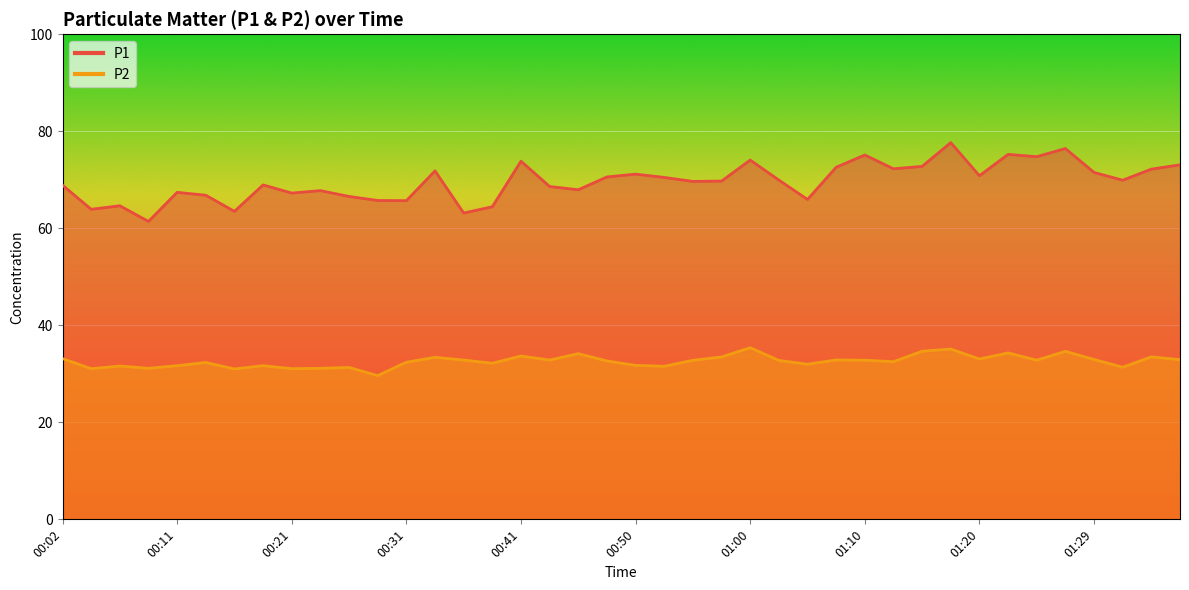

True or false: P2 has more than 0 interior local peaks.

True